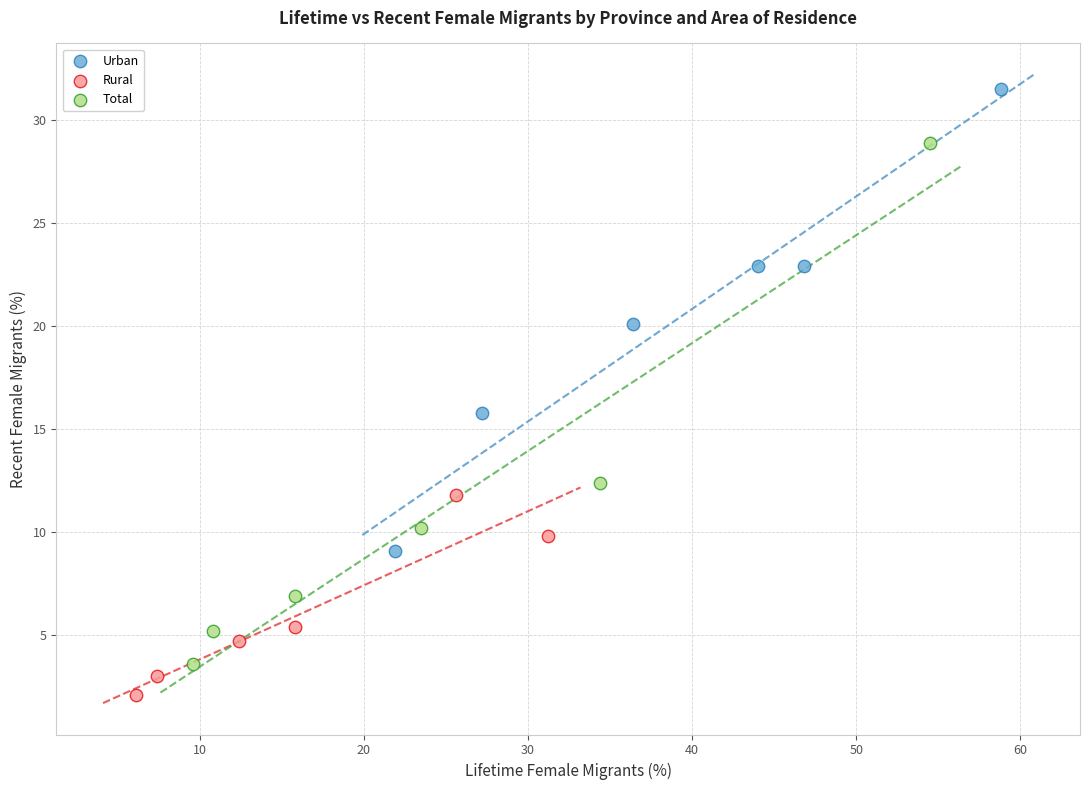

Which series has the widest spread of Y values?

Total